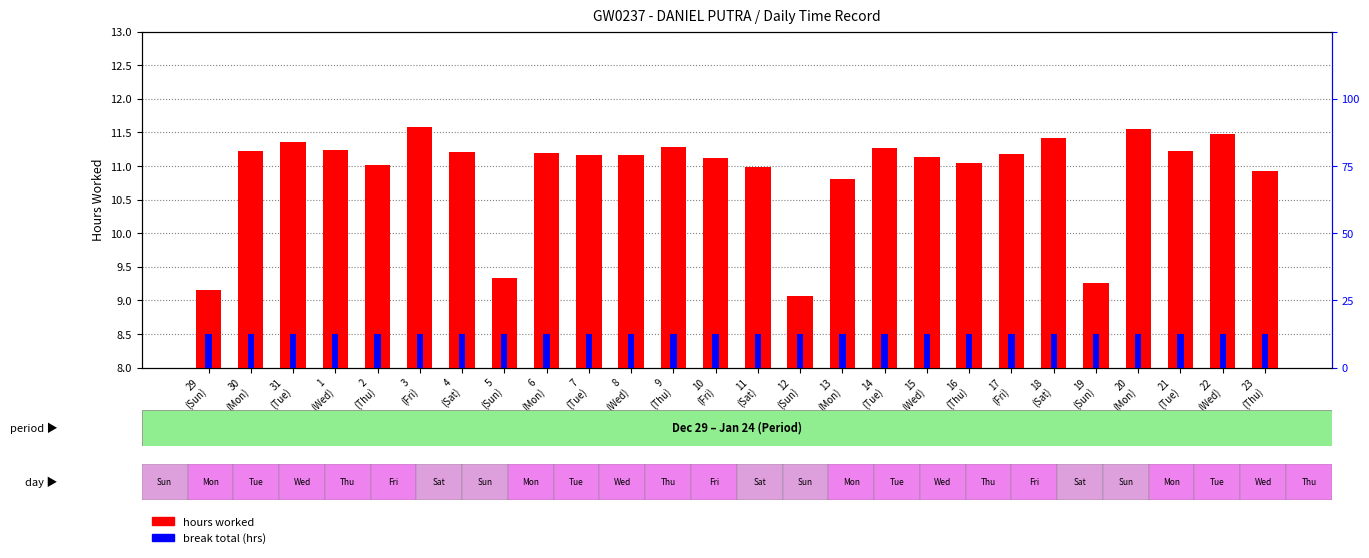

What is the label of the 16th bar from the left?

13
(Mon)